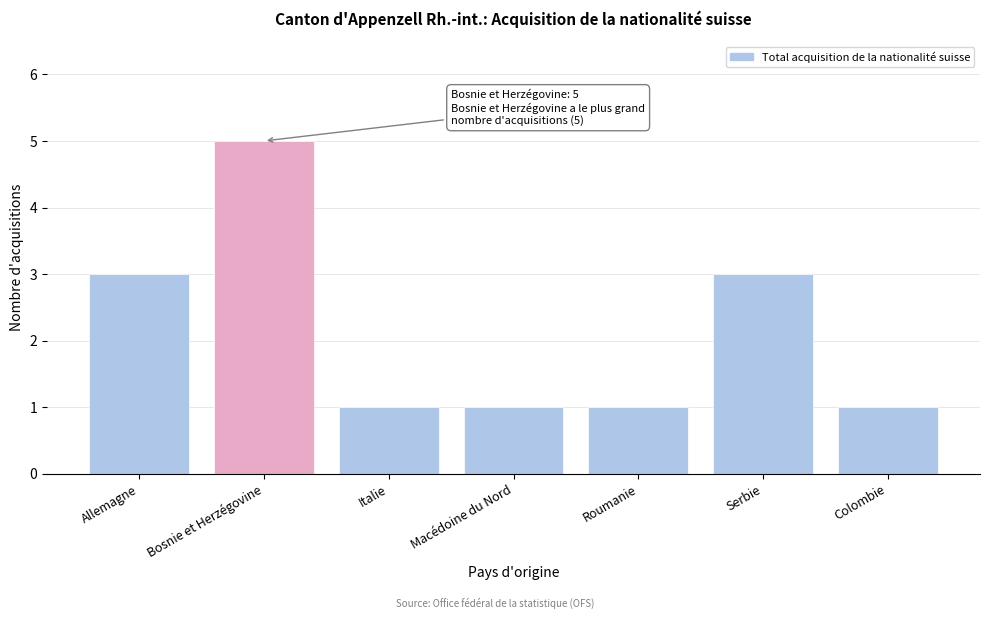

Reading left to right, what are all the values shown in this chart?

Allemagne=3	Bosnie et Herzégovine=5	Italie=1	Macédoine du Nord=1	Roumanie=1	Serbie=3	Colombie=1